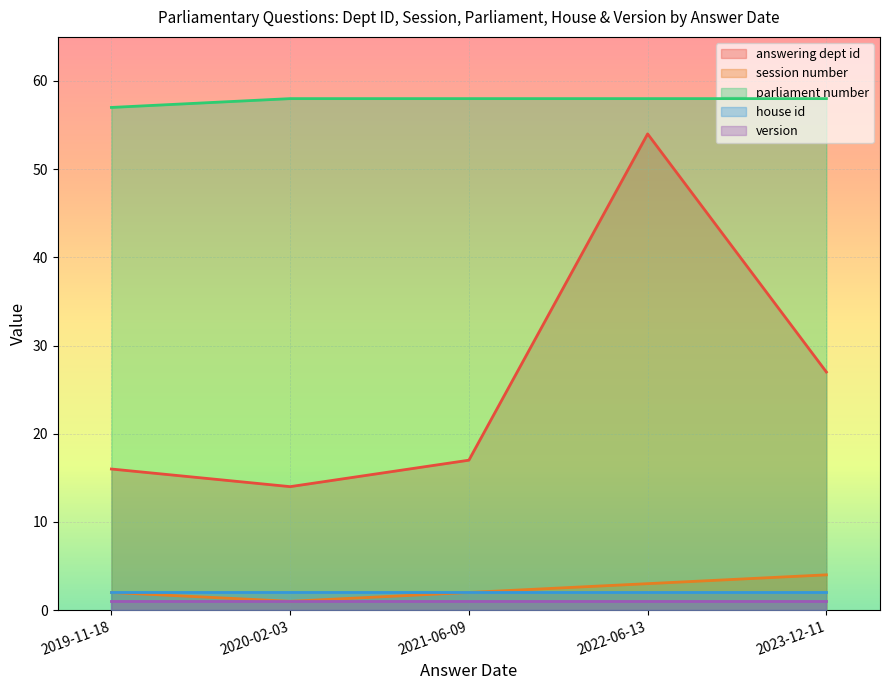

True or false: house id and parliament number cross at least once.

False